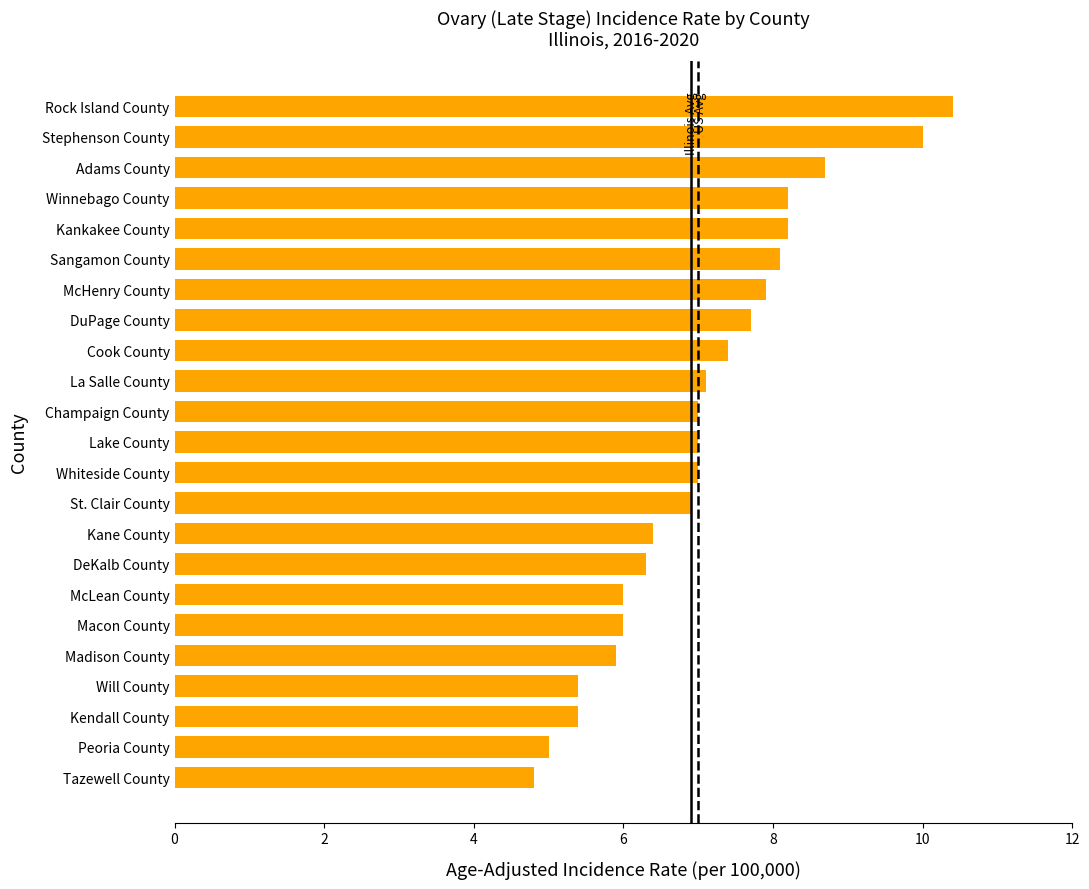

Which label corresponds to the largest value in the chart?

Rock Island County